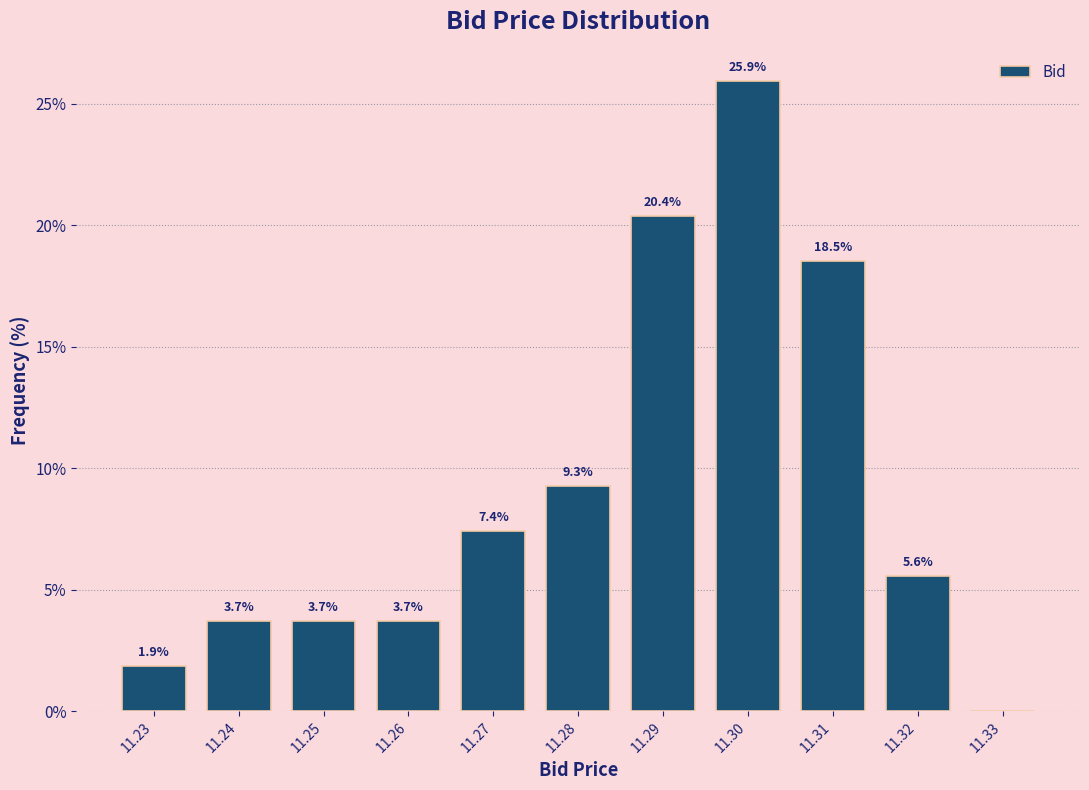

Which range on the x-axis has the tallest bar?

11.295 to 11.305